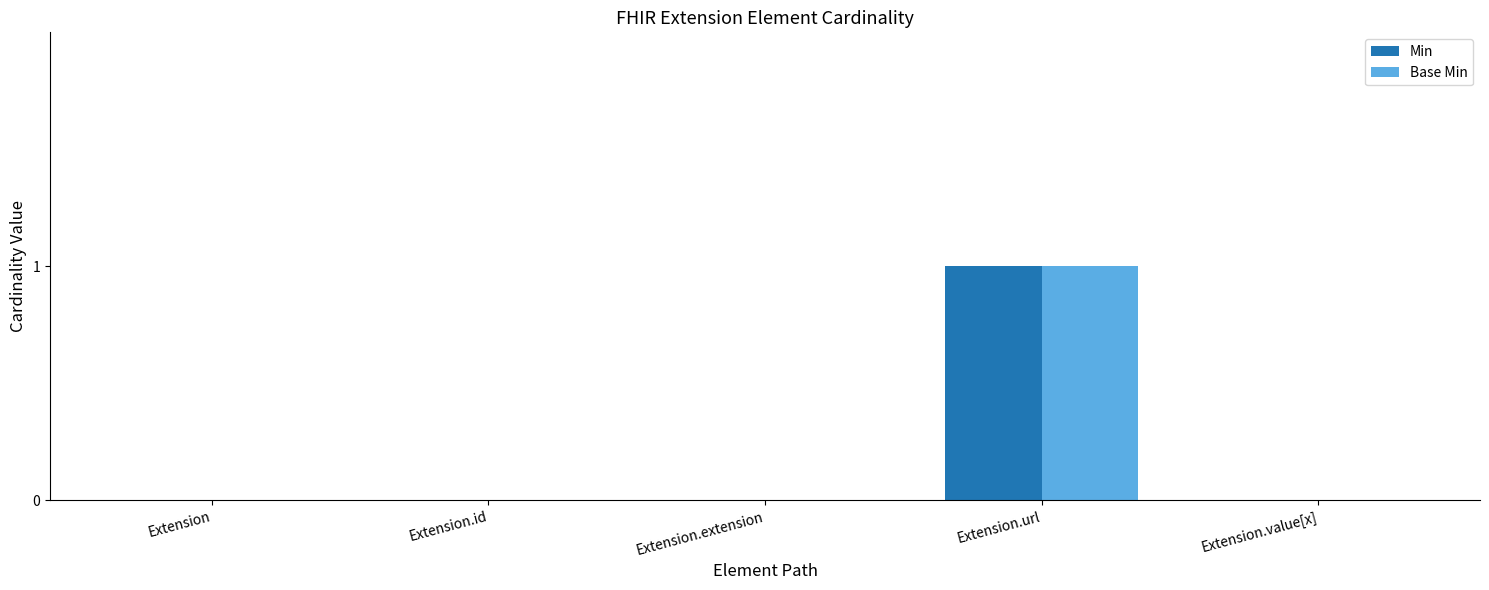

Which category has the highest value in the Base Min series?

Extension.url